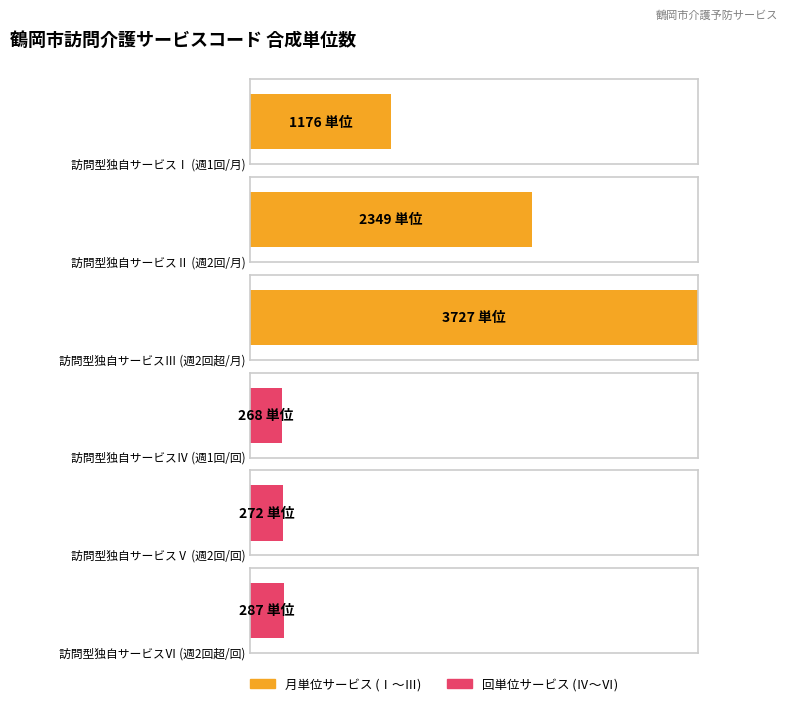

What is the average value of the 身体介護を含むサービス（月単位） series?

2417